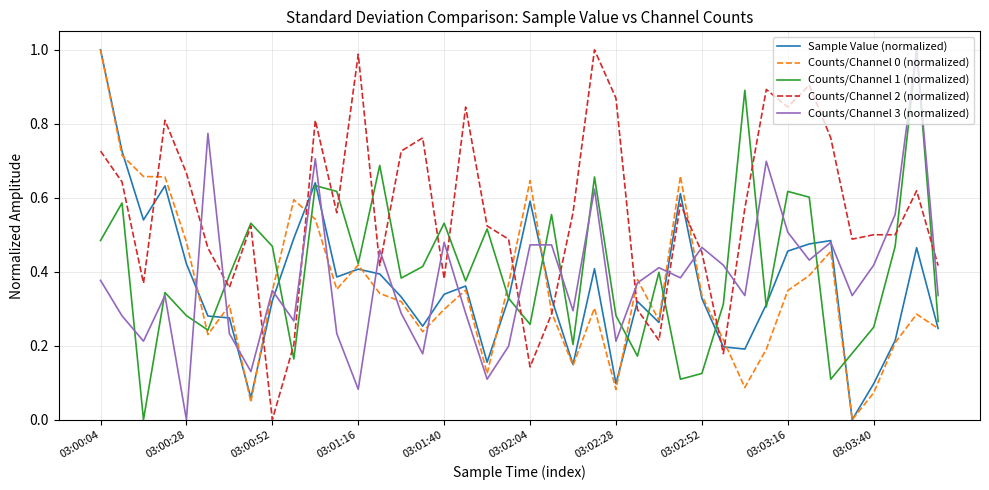

Which series has the largest total across all categories?

Counts/Channel 2 (normalized)